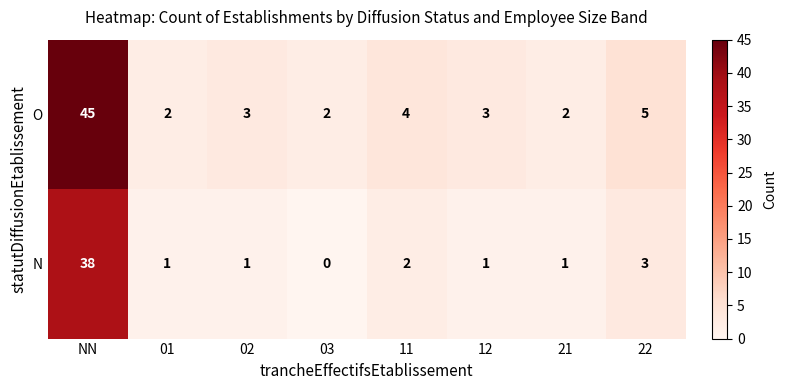

How many data points does each series have?

8